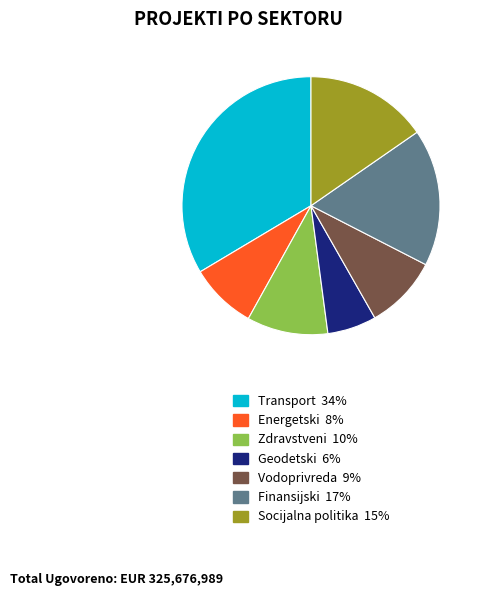

Is there a majority slice in this chart?

No